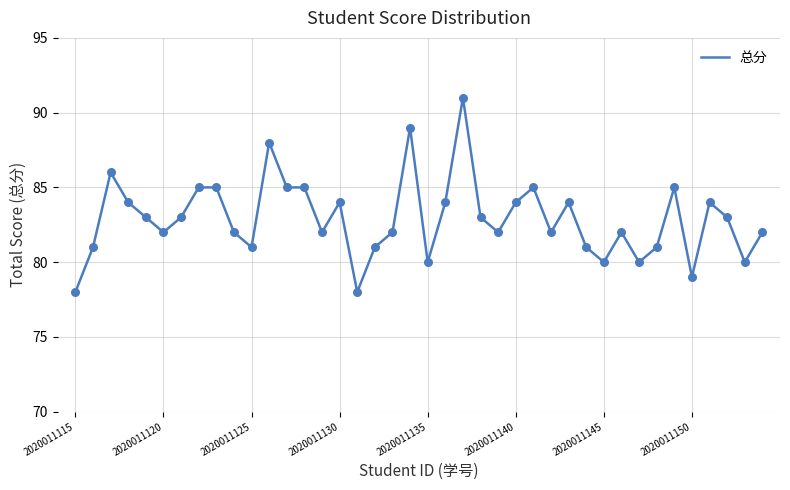

What is the greatest value displayed?

91